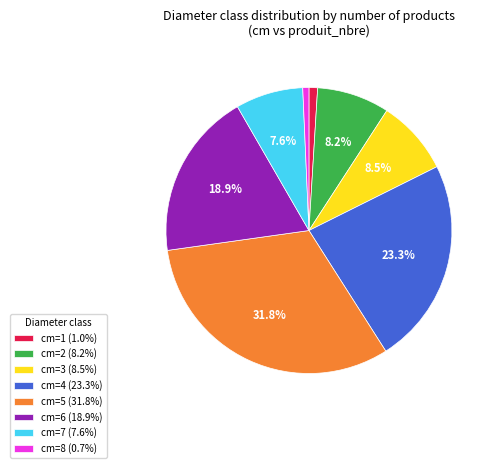

Does cm=2 (8.2%) account for over 50% of the chart?

No